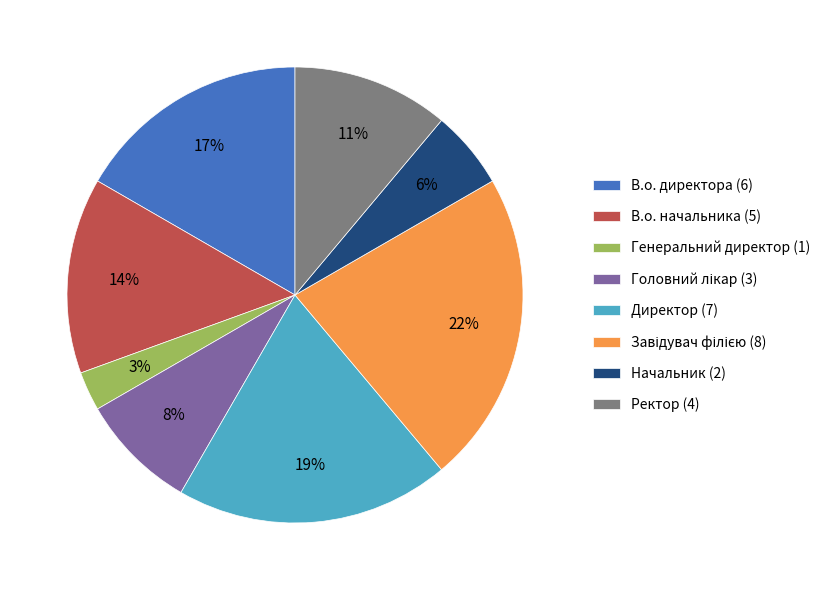

Is there a majority slice in this chart?

No